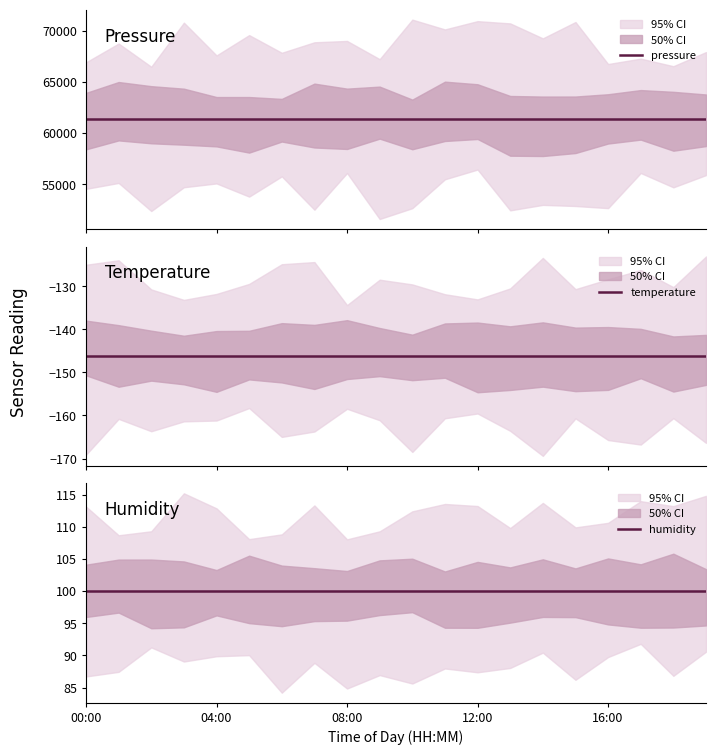

True or false: humidity and pressure cross at least once.

False